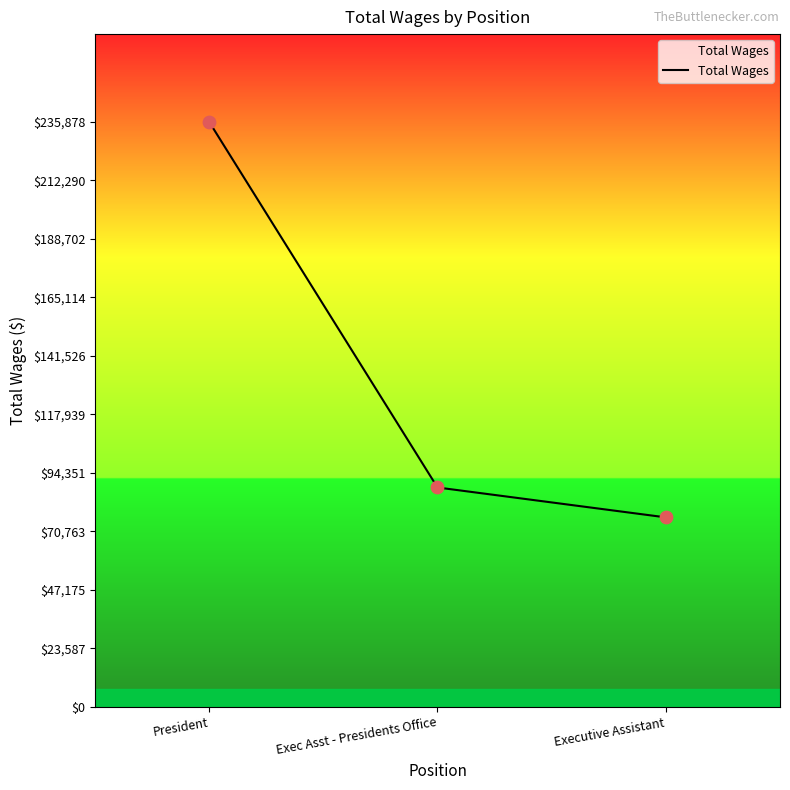

Which has a higher value, Executive Assistant or Exec Asst - Presidents Office?

Exec Asst - Presidents Office